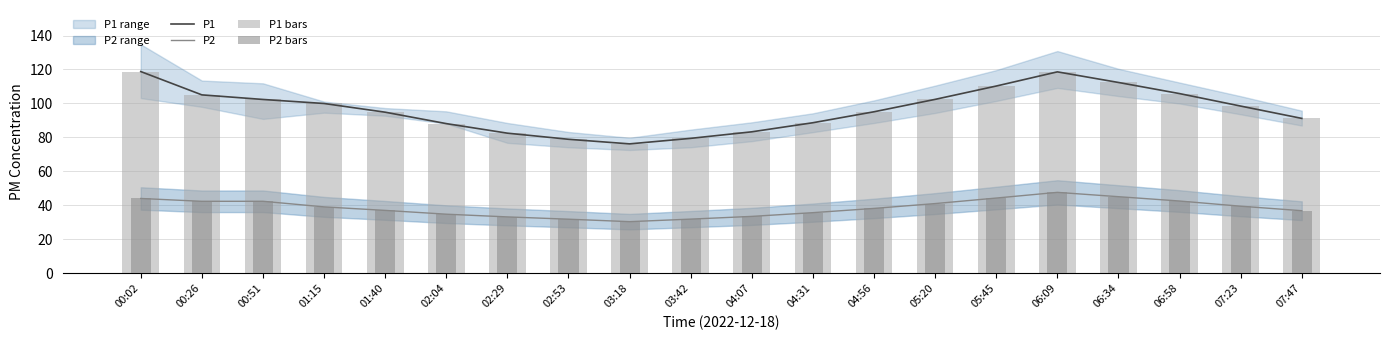

What is the difference between the maximum and second lowest values in the P2 bars series?

15.8